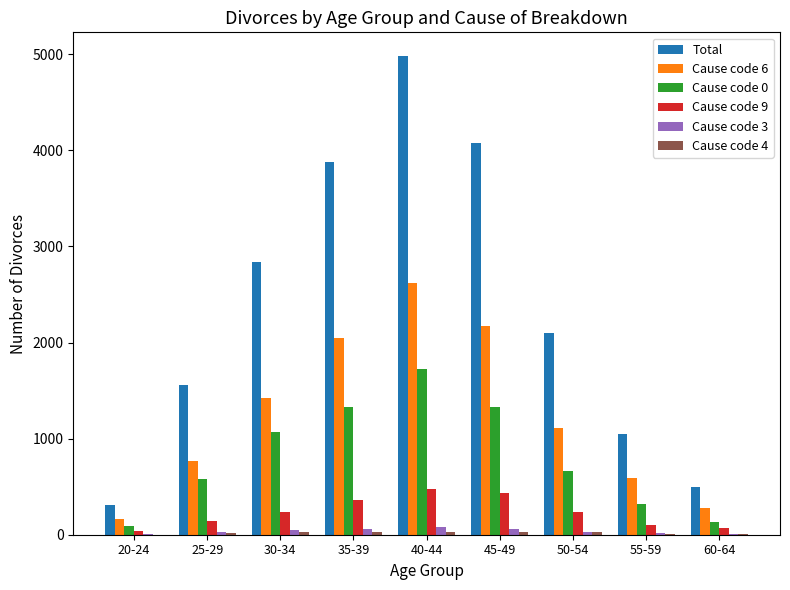

At which category does the chart reach its peak across all series?

40-44